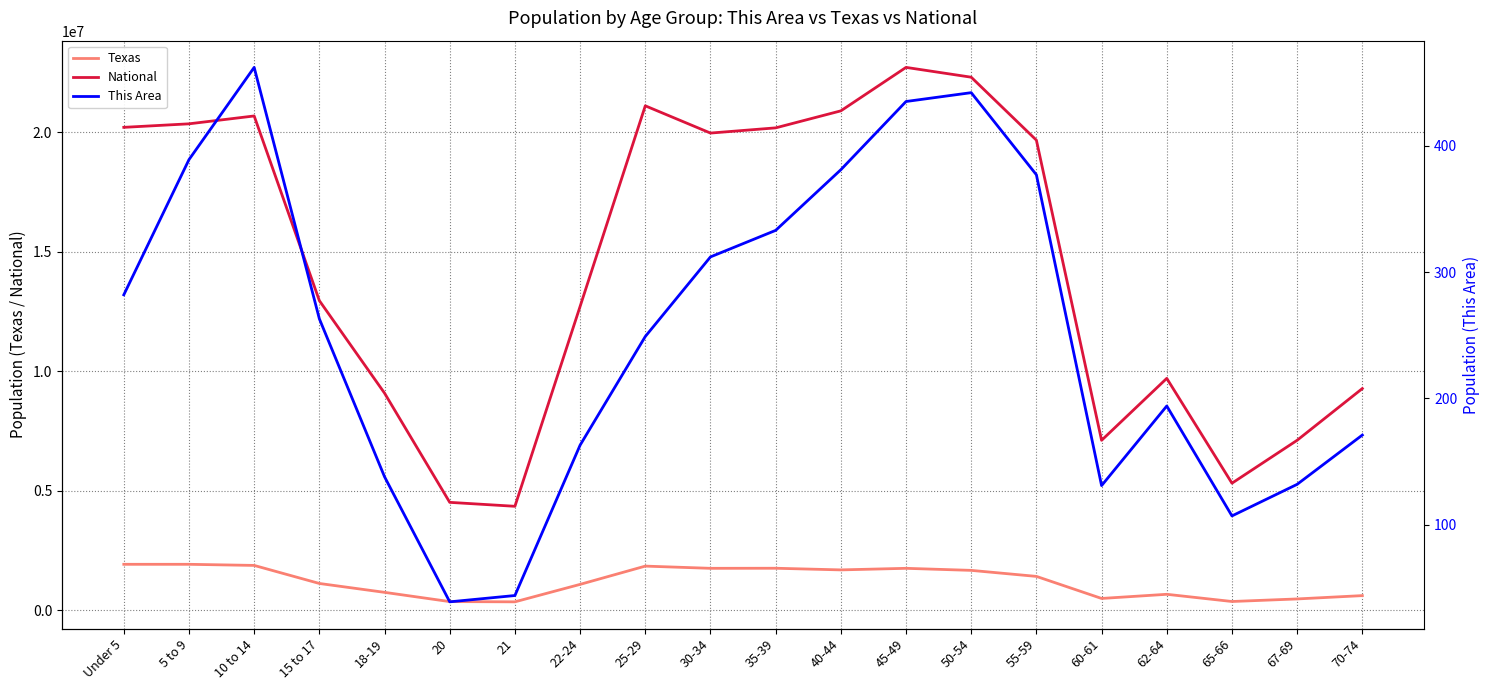

What is the highest value of the Texas series?

1928473